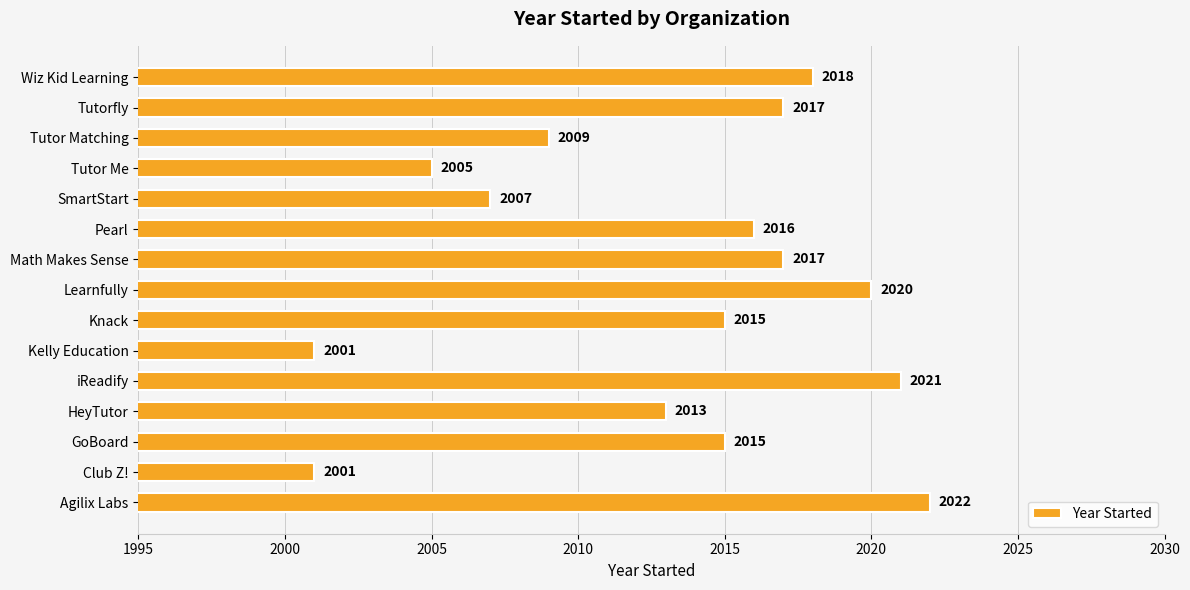

What is the maximum value shown in the chart?

2022